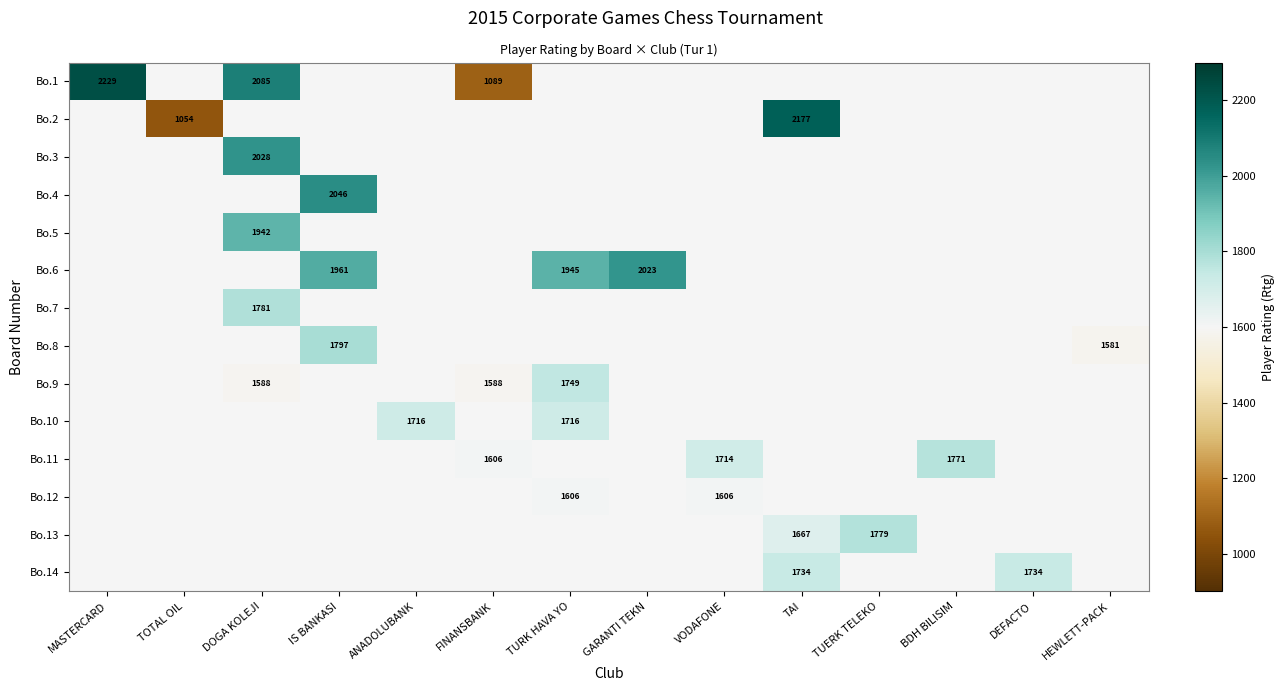

How many values in Bo.8 are above zero?

2